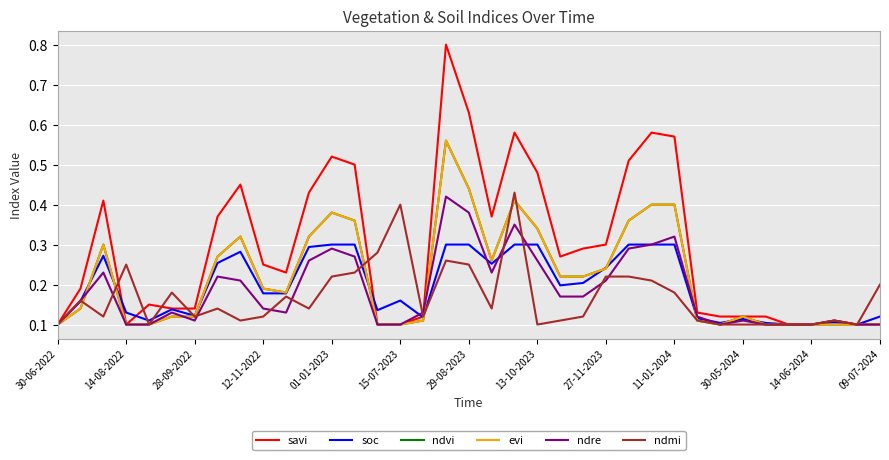

True or false: ndvi and savi intersect in this chart.

False